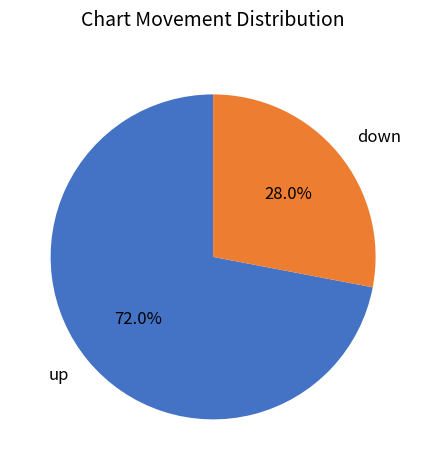

The down slice represents 28% of the pie. True or false?

True